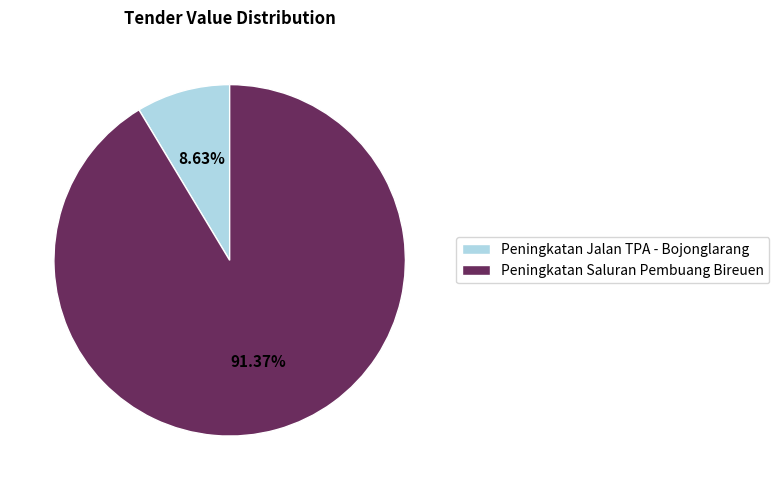

To the nearest percent, what percentage of the pie is Peningkatan Saluran Pembuang Bireuen?

91%